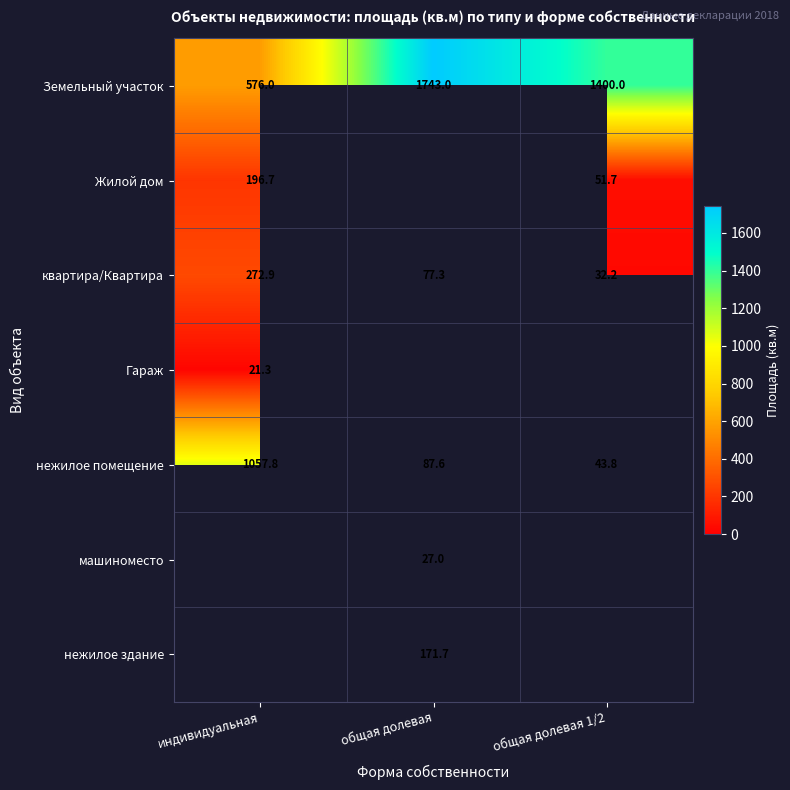

At which label does Земельный участок reach its minimum?

индивидуальная